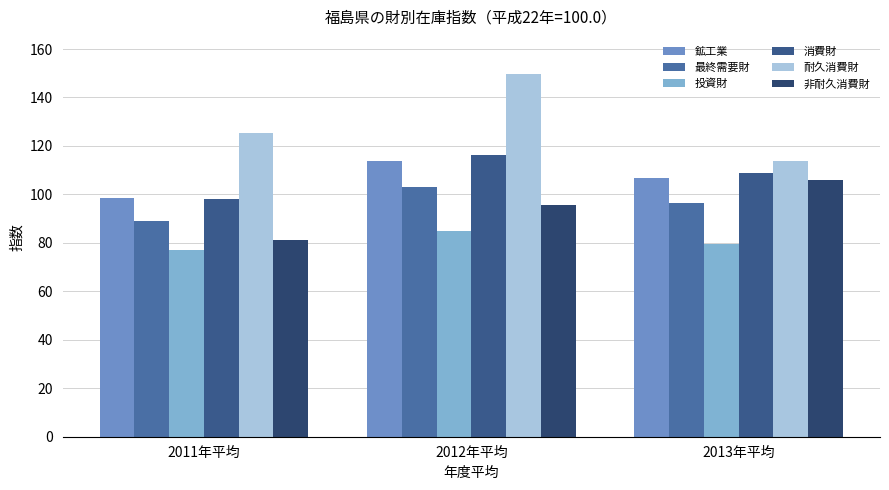

What is the difference between the 投資財 values at 2013年平均 and 2011年平均?

2.4